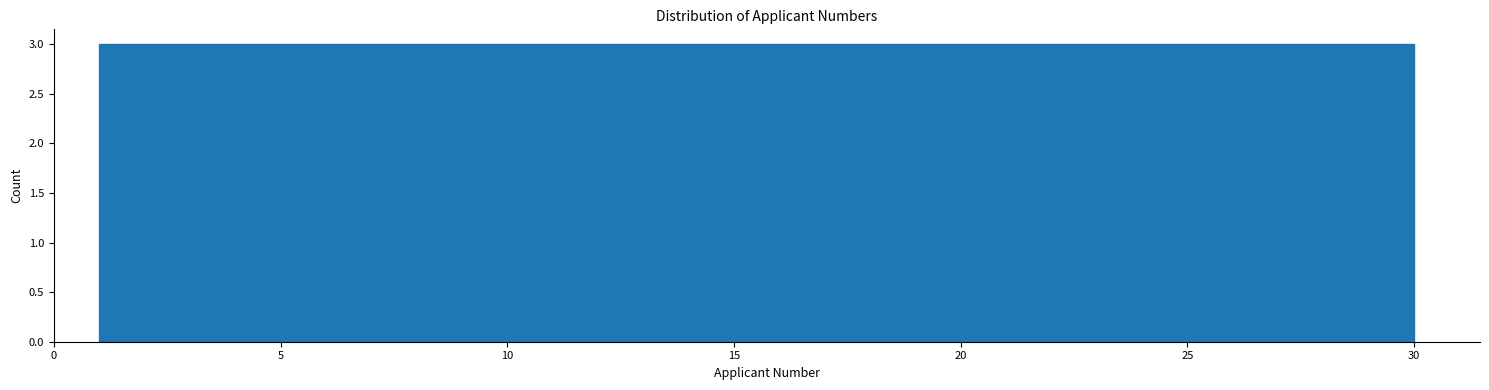

How tall is the bar that spans 15.5 to 18.4 on the x-axis? Neither the bar edges nor the heights are printed on the chart, so give them approximately, as read against the axes.

3